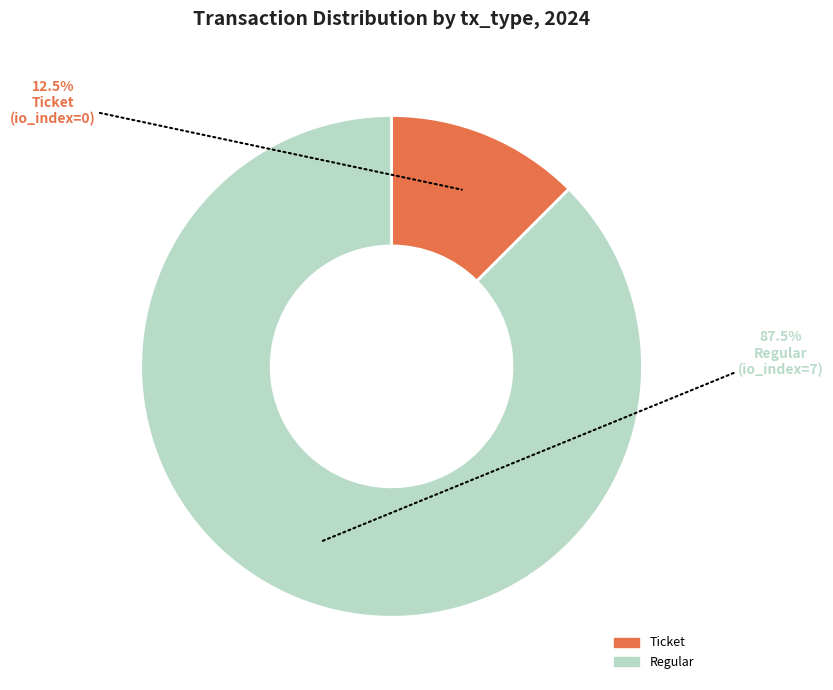

How many segments does this pie chart have?

2